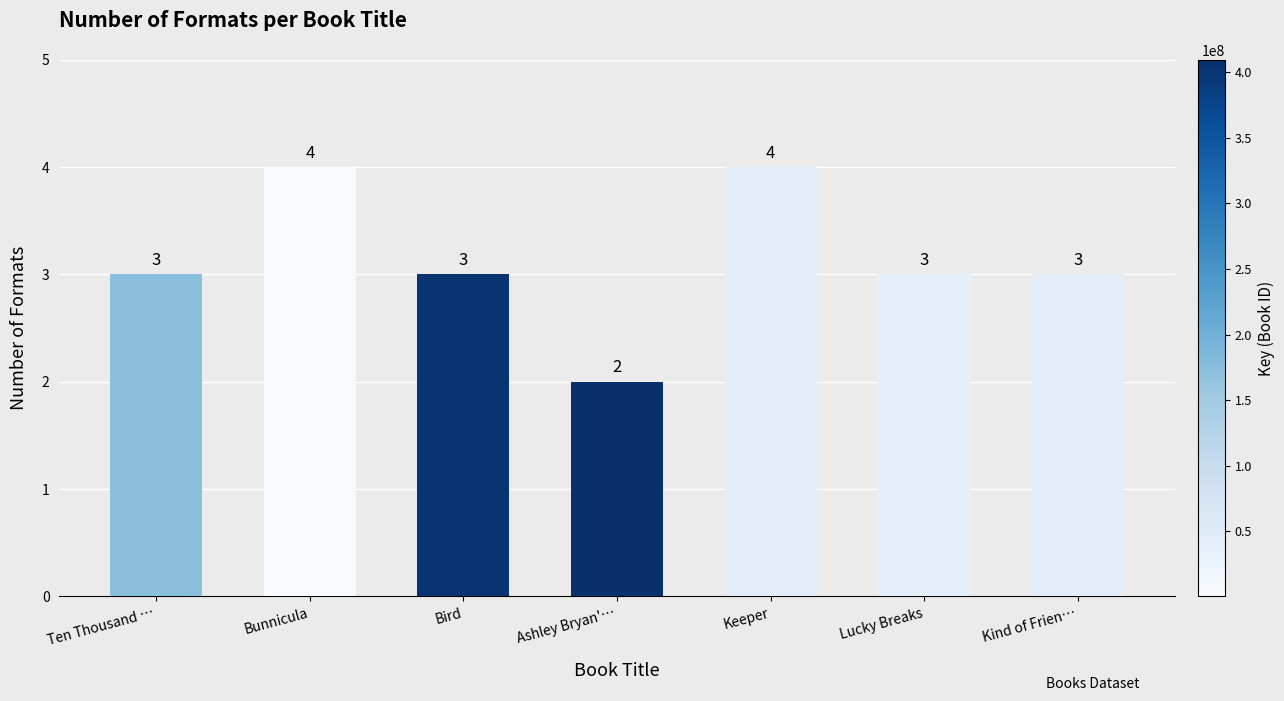

What is the change in value from Ten Thousand … to Keeper?

+1